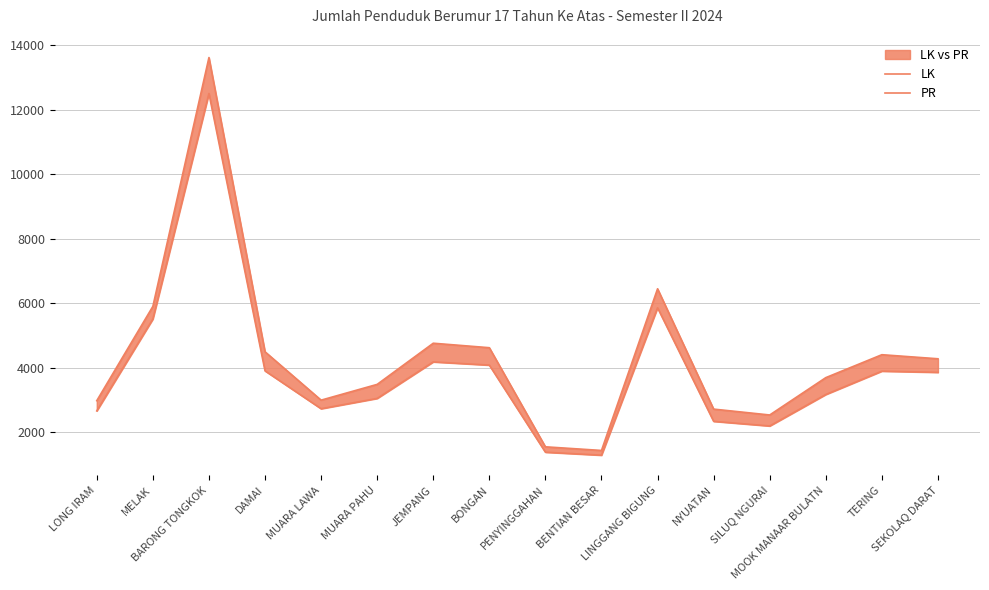

Which category has the lowest value across all series?

BENTIAN BESAR